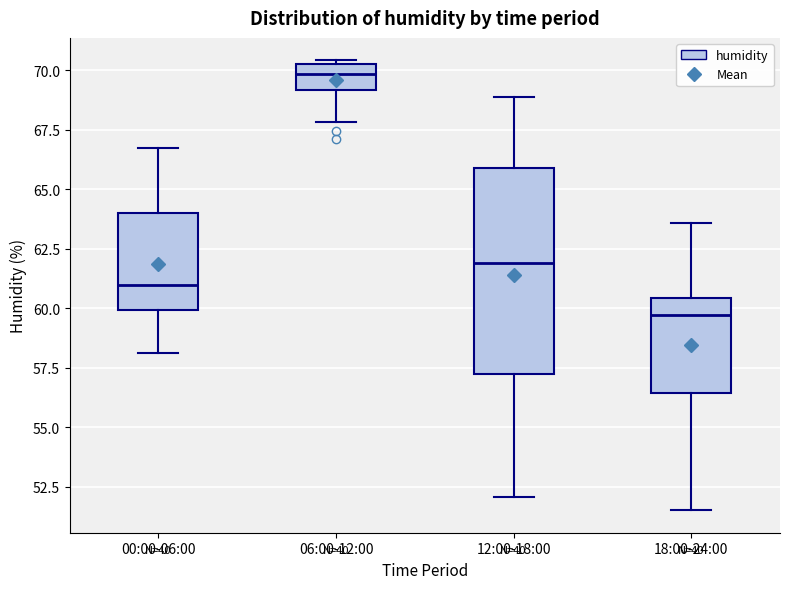

Where is the upper edge of the box for 06:00-12:00 on the y-axis? The values are not printed on the chart, so give them approximately, as read against the axis.

70.5